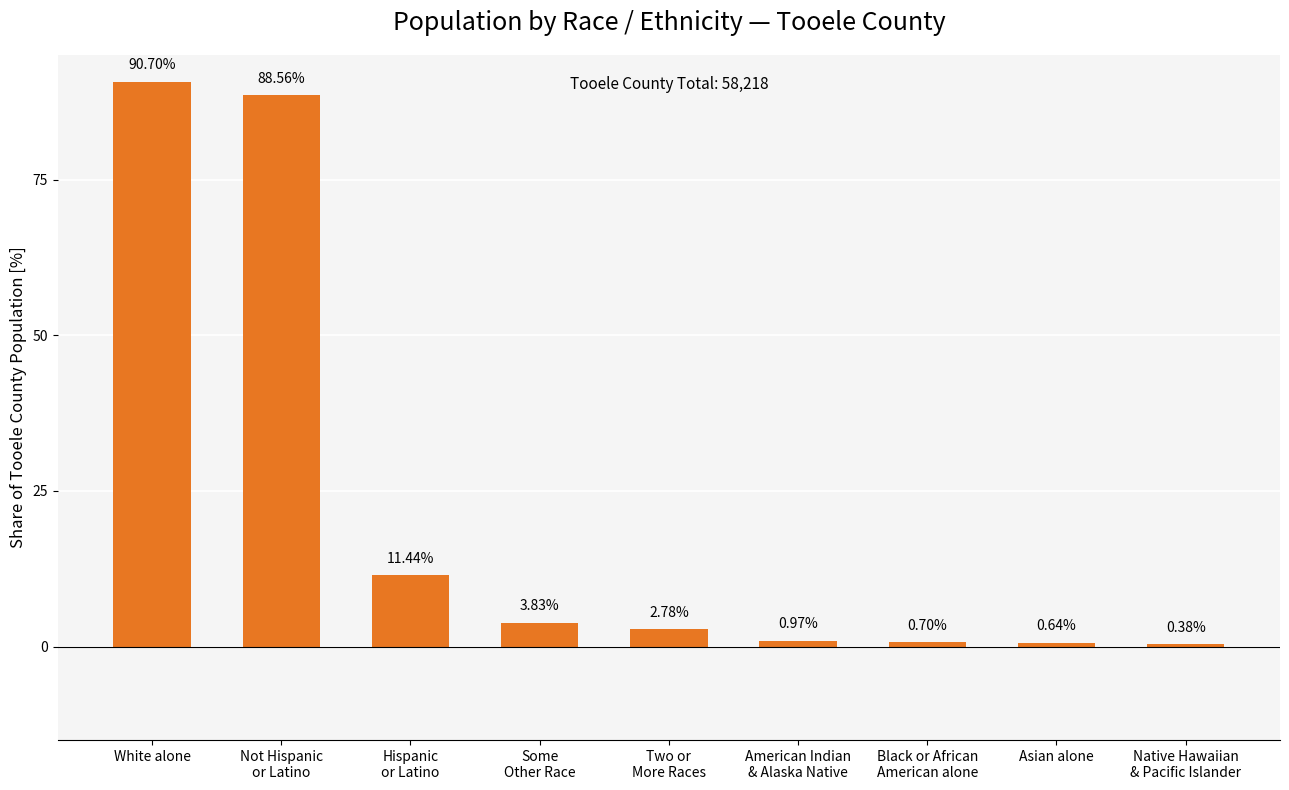

At which label does the data first exceed 2?

White alone